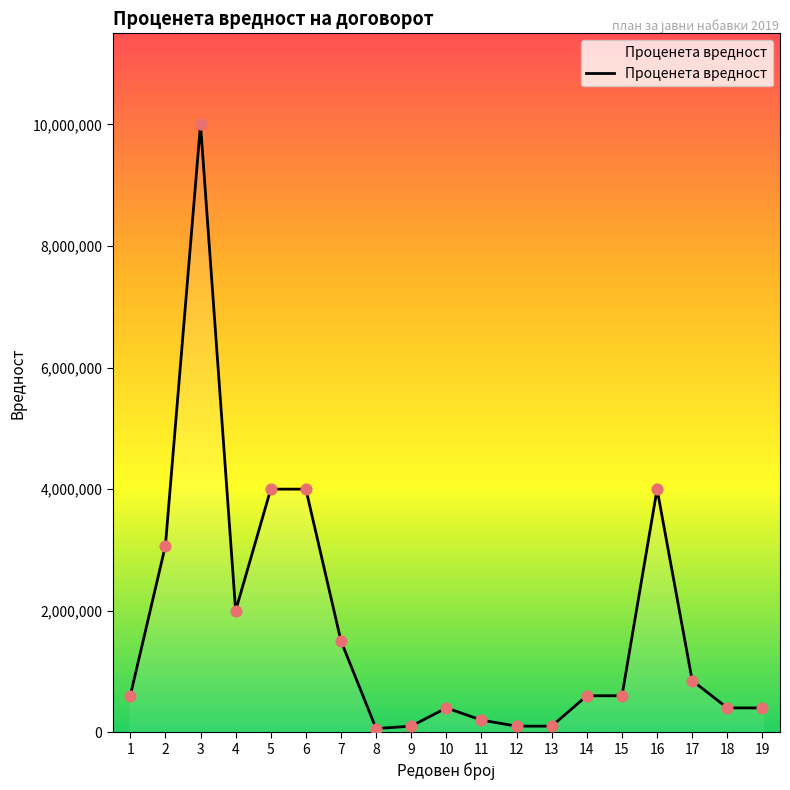

Approximately how many times larger is the value at 14 compared to 19?

1.5